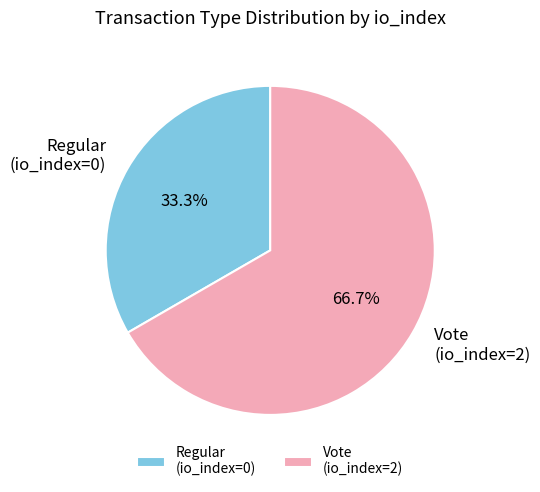

Which has a higher value, Regular (io_index=0) or Vote (io_index=2)?

Vote (io_index=2)